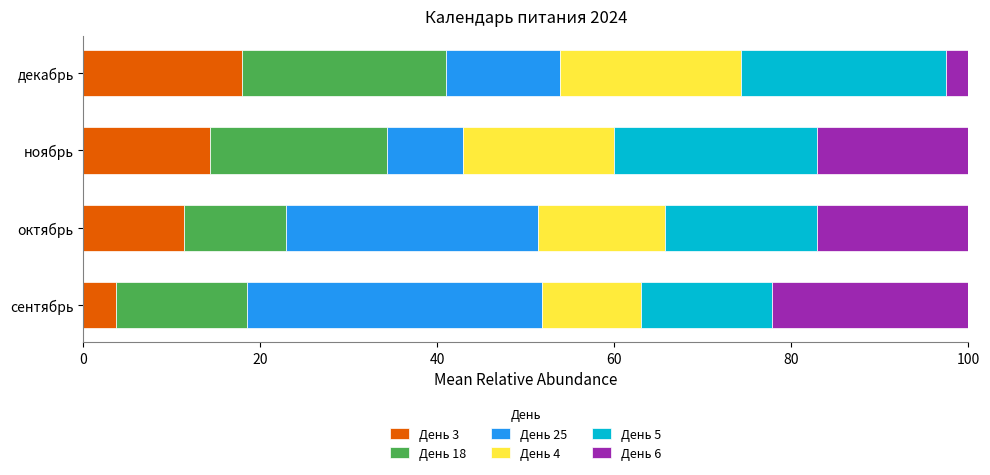

What is the difference between the День 3 values at ноябрь and октябрь?

2.9